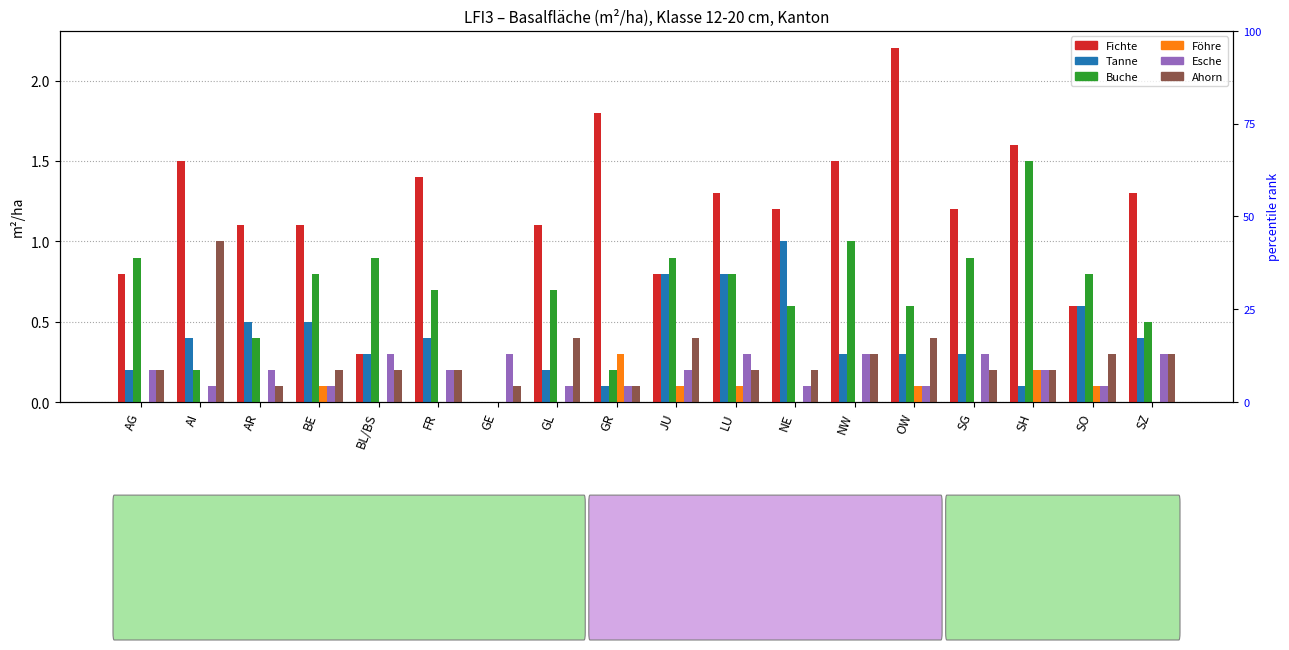

The Föhre series shows 0.0 at GL. True or false?

True